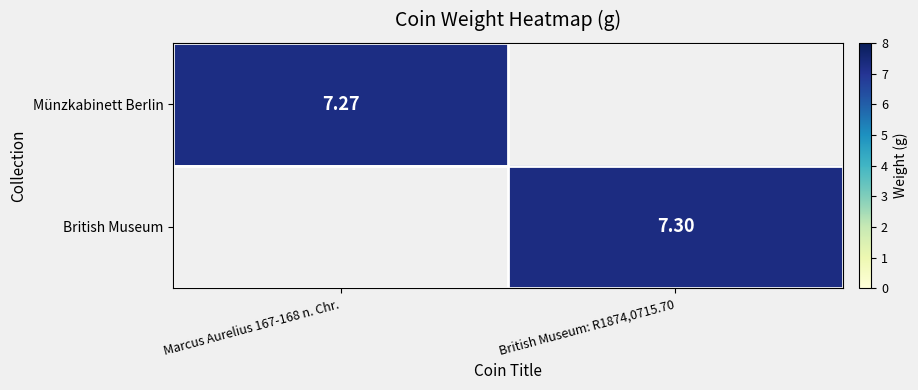

At which category does the chart reach its minimum across all series?

Marcus Aurelius 167-168 n. Chr.